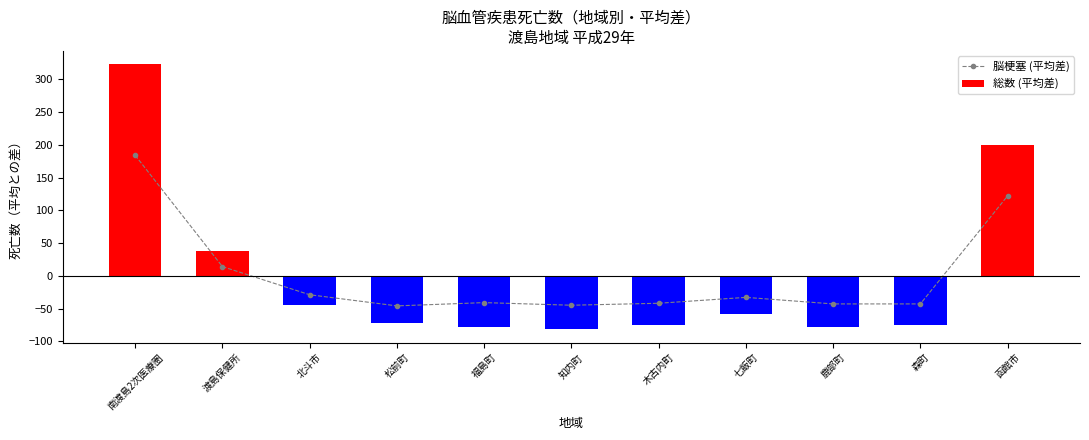

Reading left to right, what are all the values shown in this chart?

脳梗塞 (平均差): 184.2	14.2	-28.8	-45.8	-40.8	-44.8	-41.8	-32.8	-42.8	-42.8	122.2
総数 (平均差): 323.4	38.4	-44.6	-71.6	-77.6	-81.6	-74.6	-57.6	-78.6	-74.6	199.4